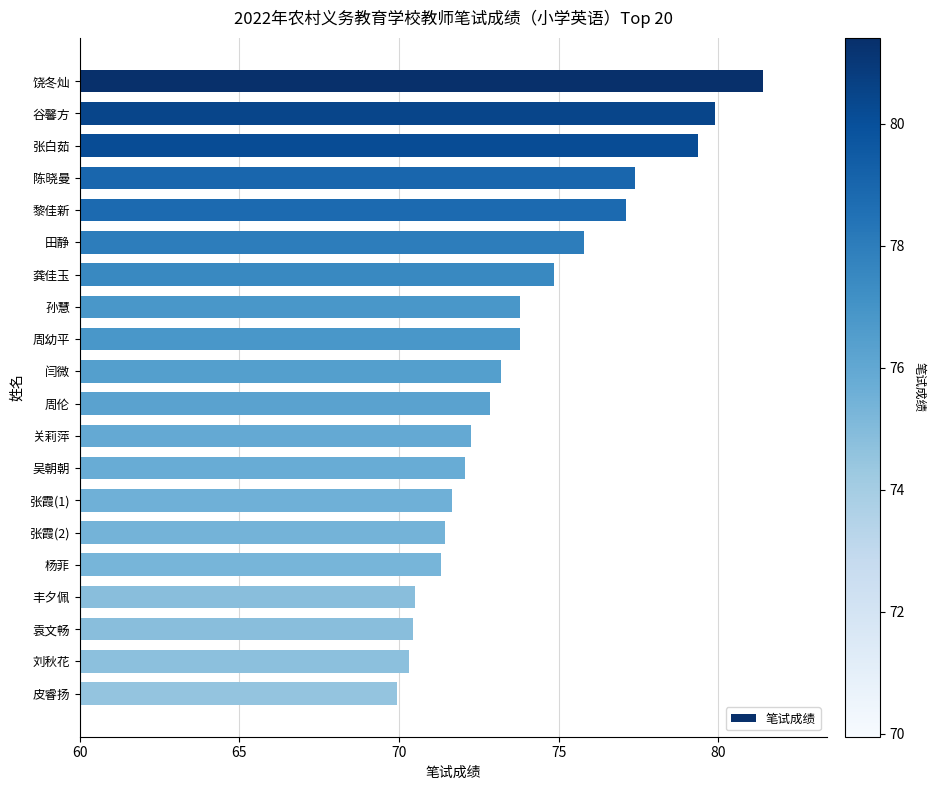

What is the difference between the second highest and second lowest values?

9.6